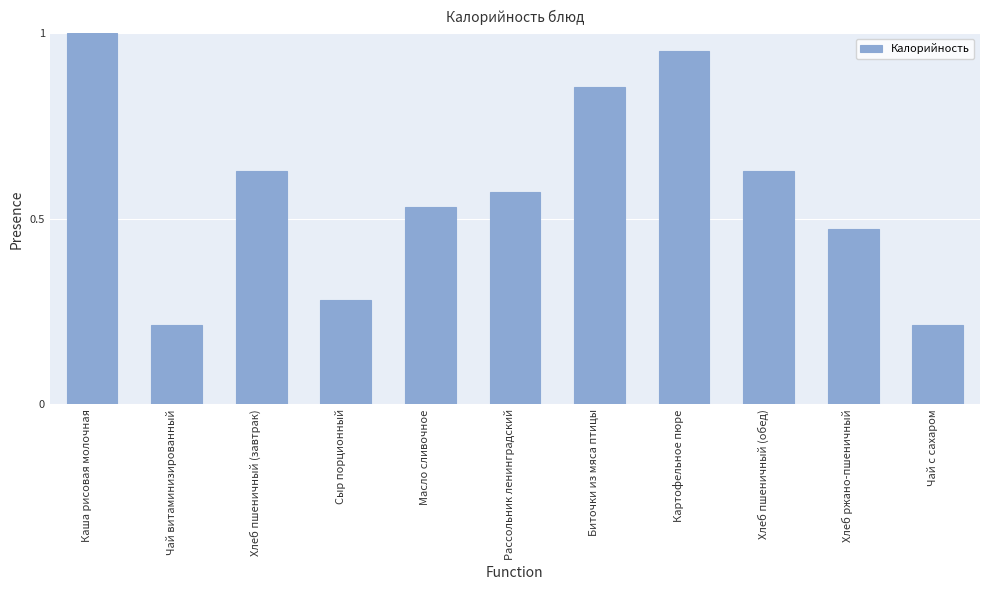

True or false: the data shows 0.4 at Хлеб пшеничный (завтрак).

False